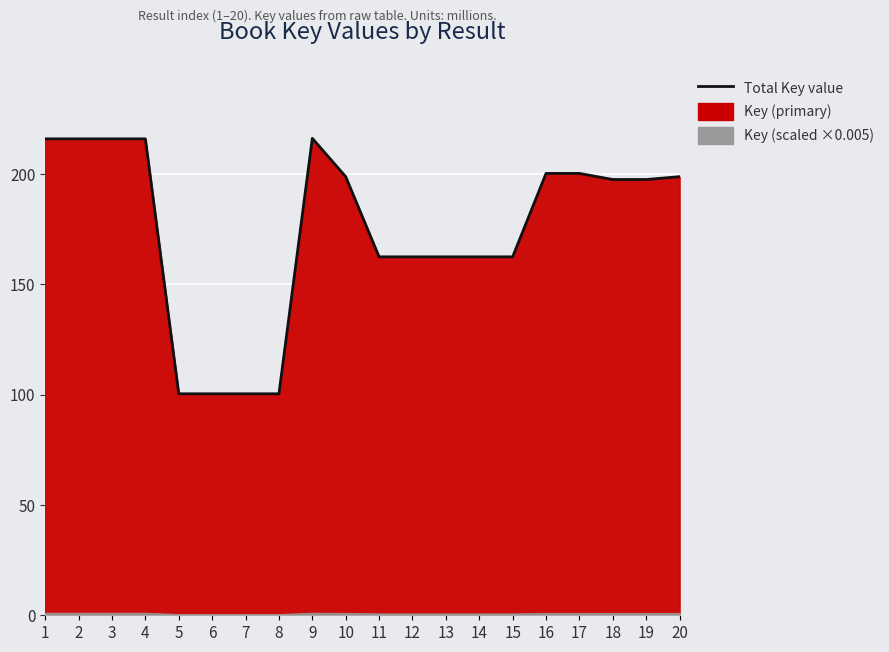

List the labels in order of value, largest first.

9, 3, 4, 2, 1, 16, 17, 10, 20, 18, 19, 11, 12, 13, 14, 15, 5, 6, 7, 8